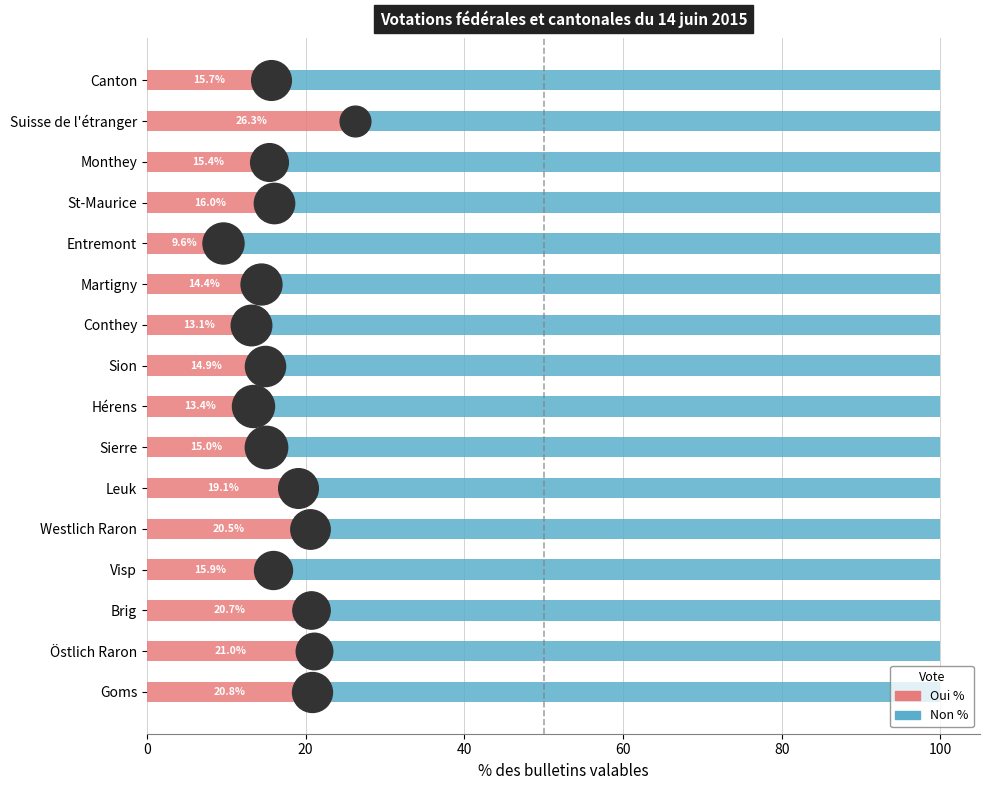

Which series has the widest spread of Y values?

Non %